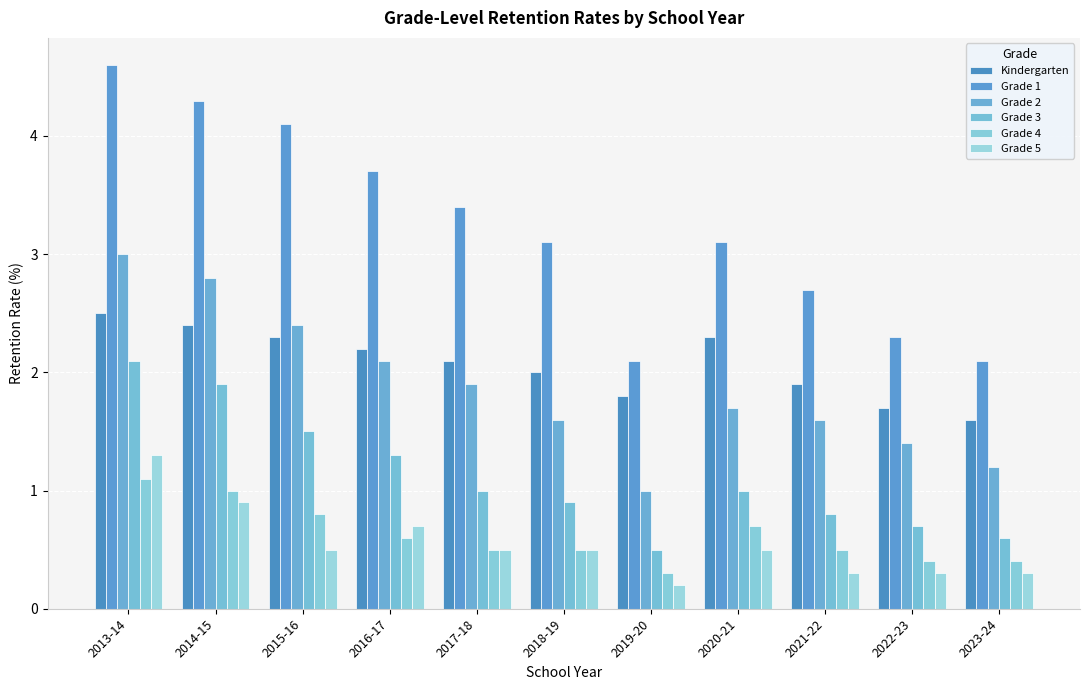

Which series has the largest total across all categories?

Grade 1